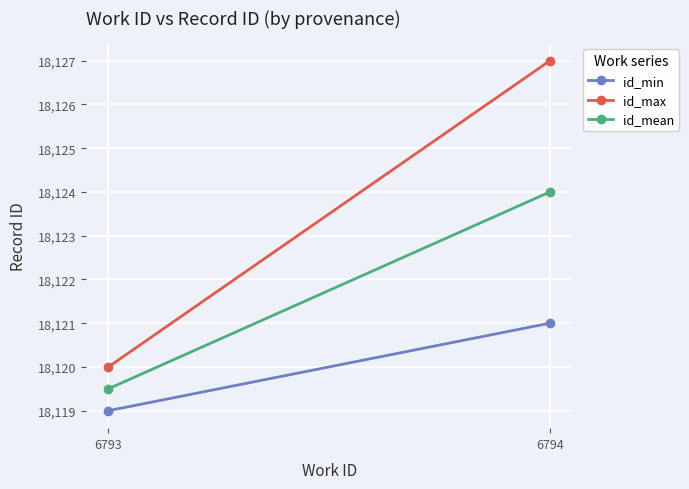

What value does the id_max series have at 6794?

18127.0